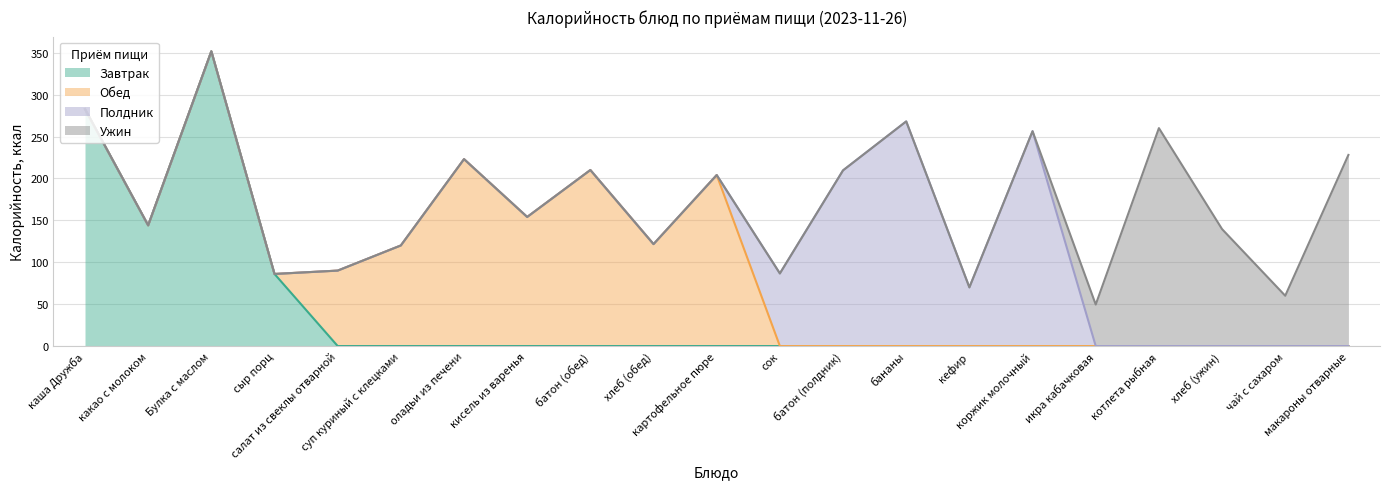

At какао с молоком, list the series in order from largest to smallest.

Завтрак, Обед, Полдник, Ужин